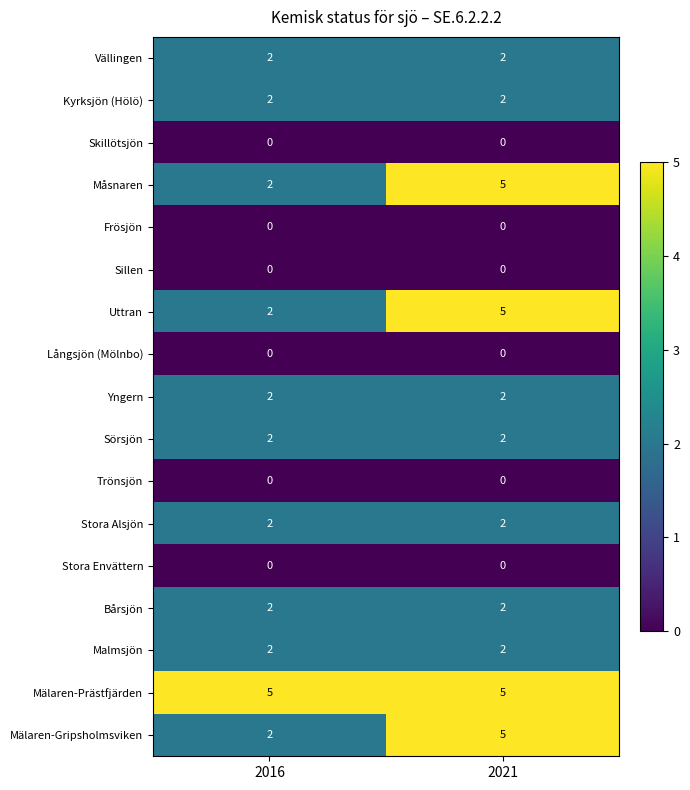

True or false: Uttran has a value of 5 at 2021.

True